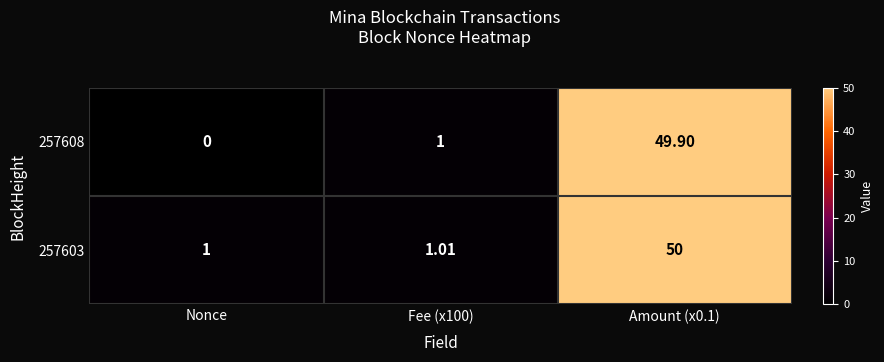

How many series are shown in this chart?

2